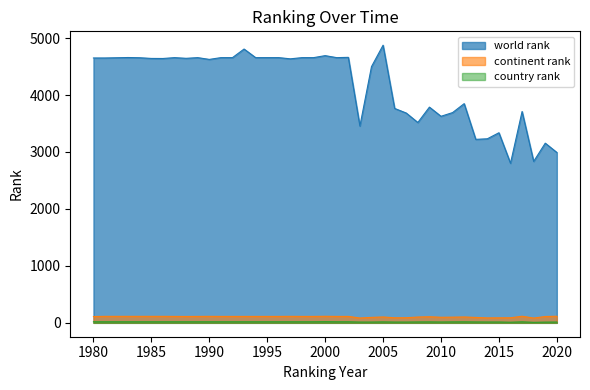

Which category has the lowest value in the world rank series?

2016